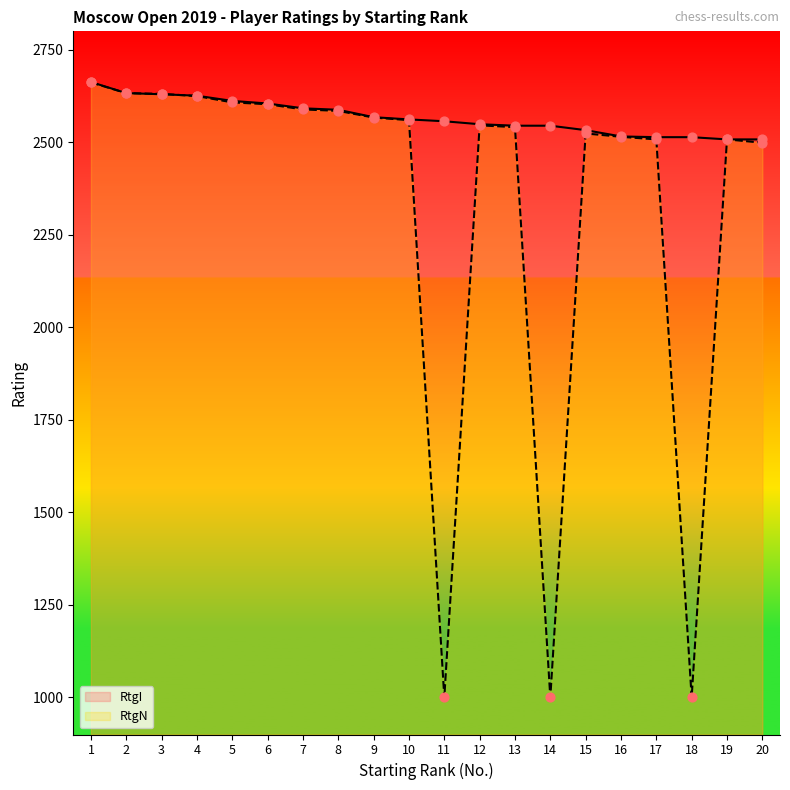

Which series has the largest total across all categories?

RtgI